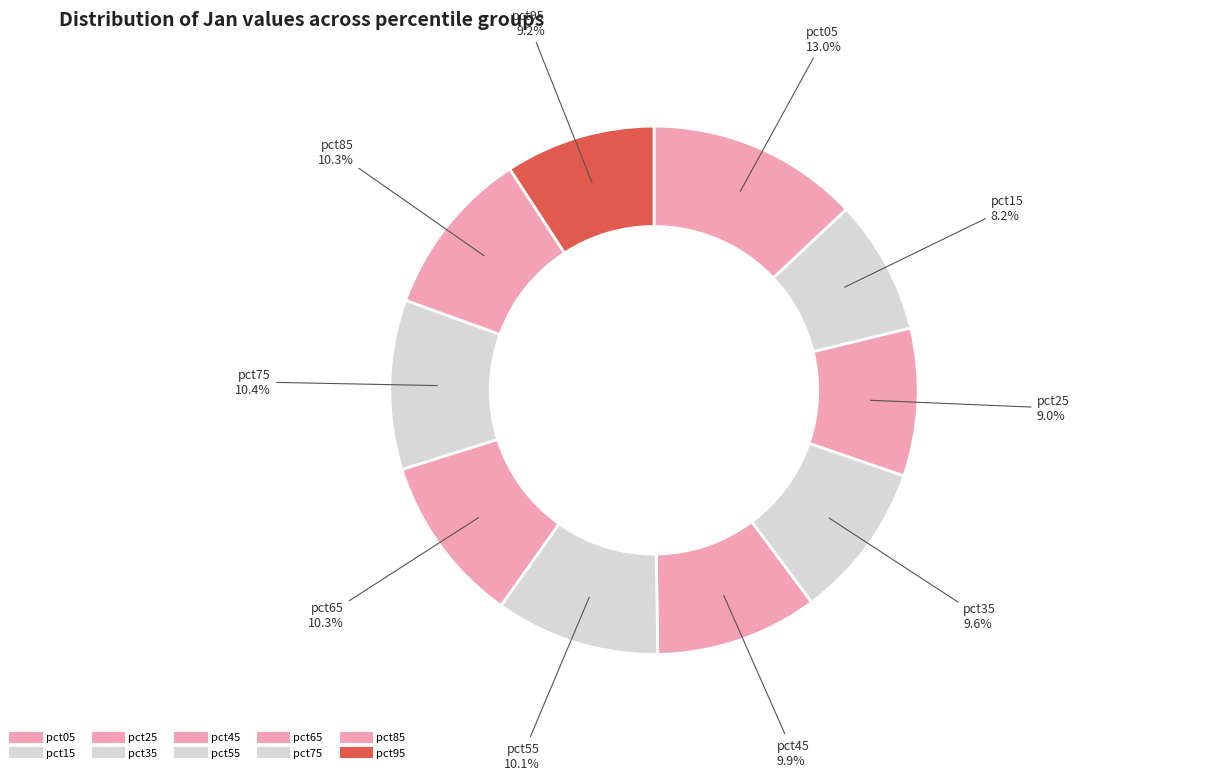

How many slices are in this pie chart?

10